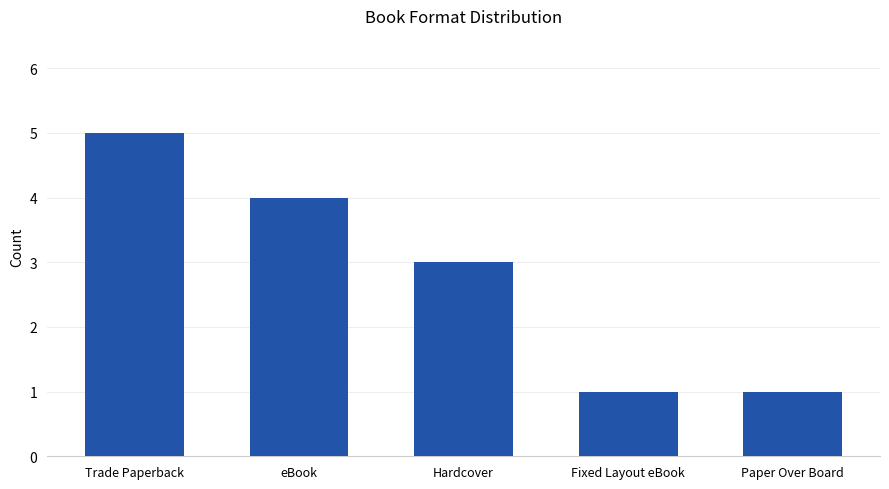

Does the chart contain any negative values?

No